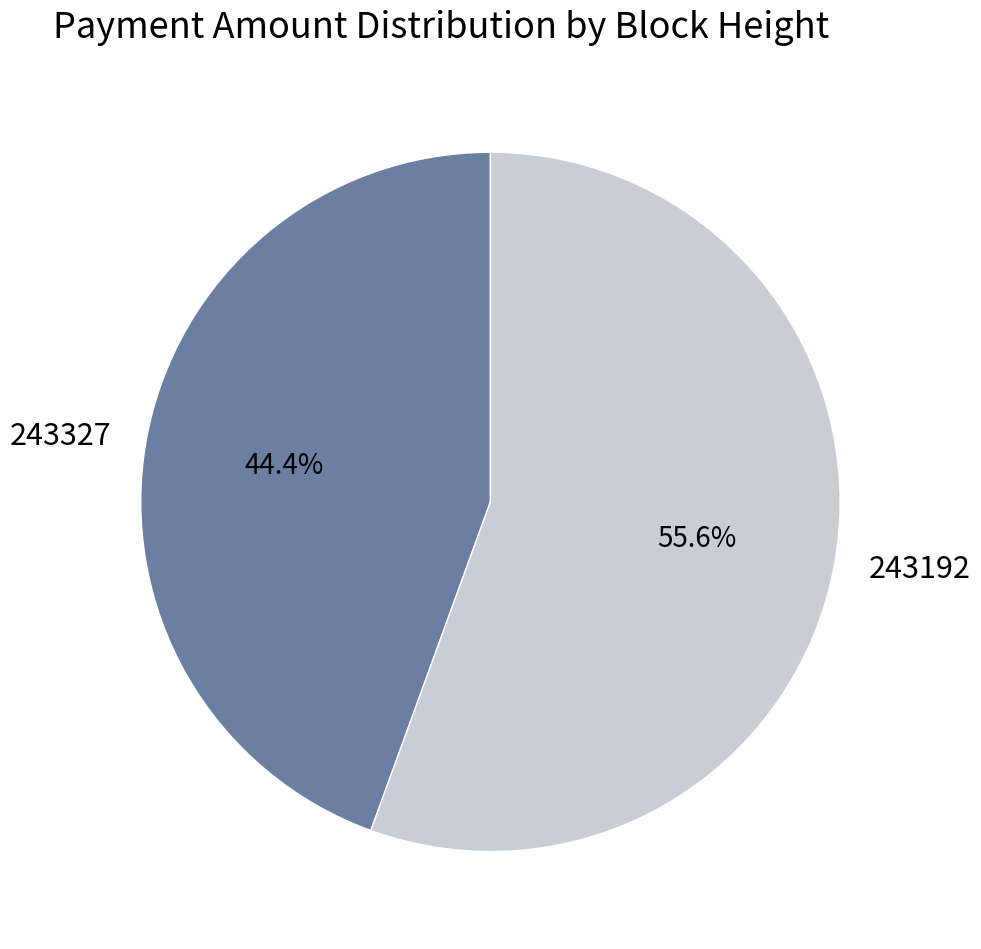

To the nearest percent, what percentage of the pie is 243327?

44%